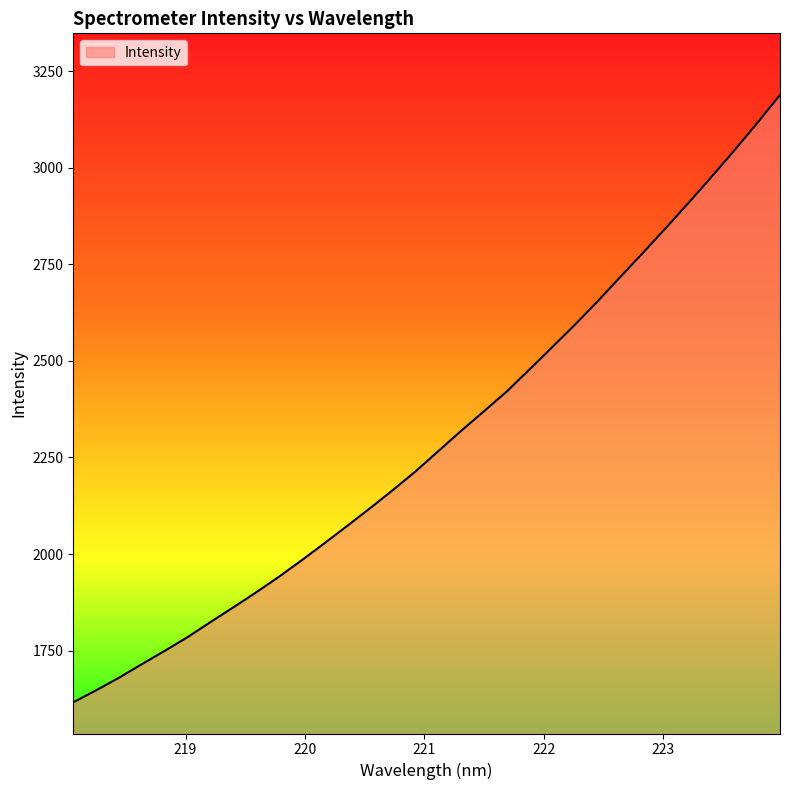

What is the greatest value displayed?

3188.3